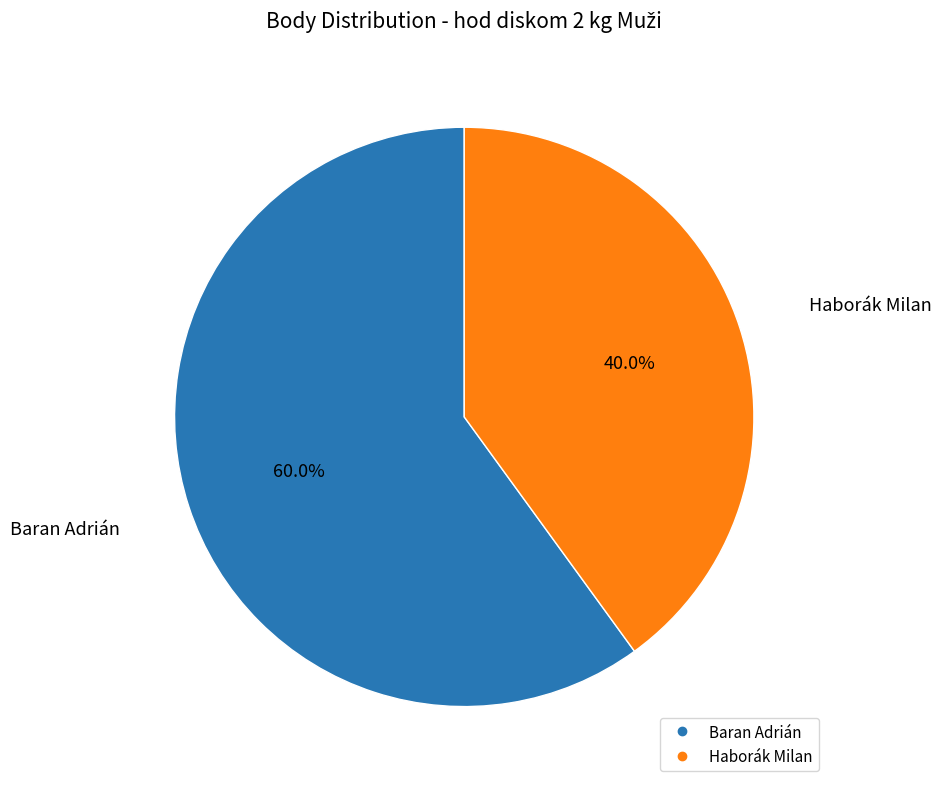

To the nearest percent, what percentage of the pie is Haborák Milan?

40%